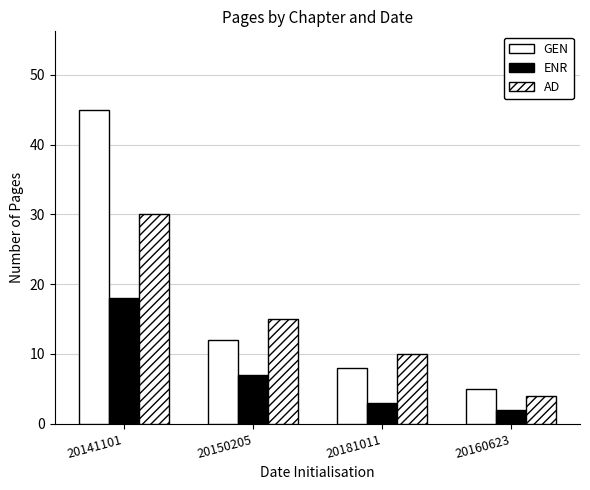

What is the difference between the maximum and minimum values in the GEN series?

40